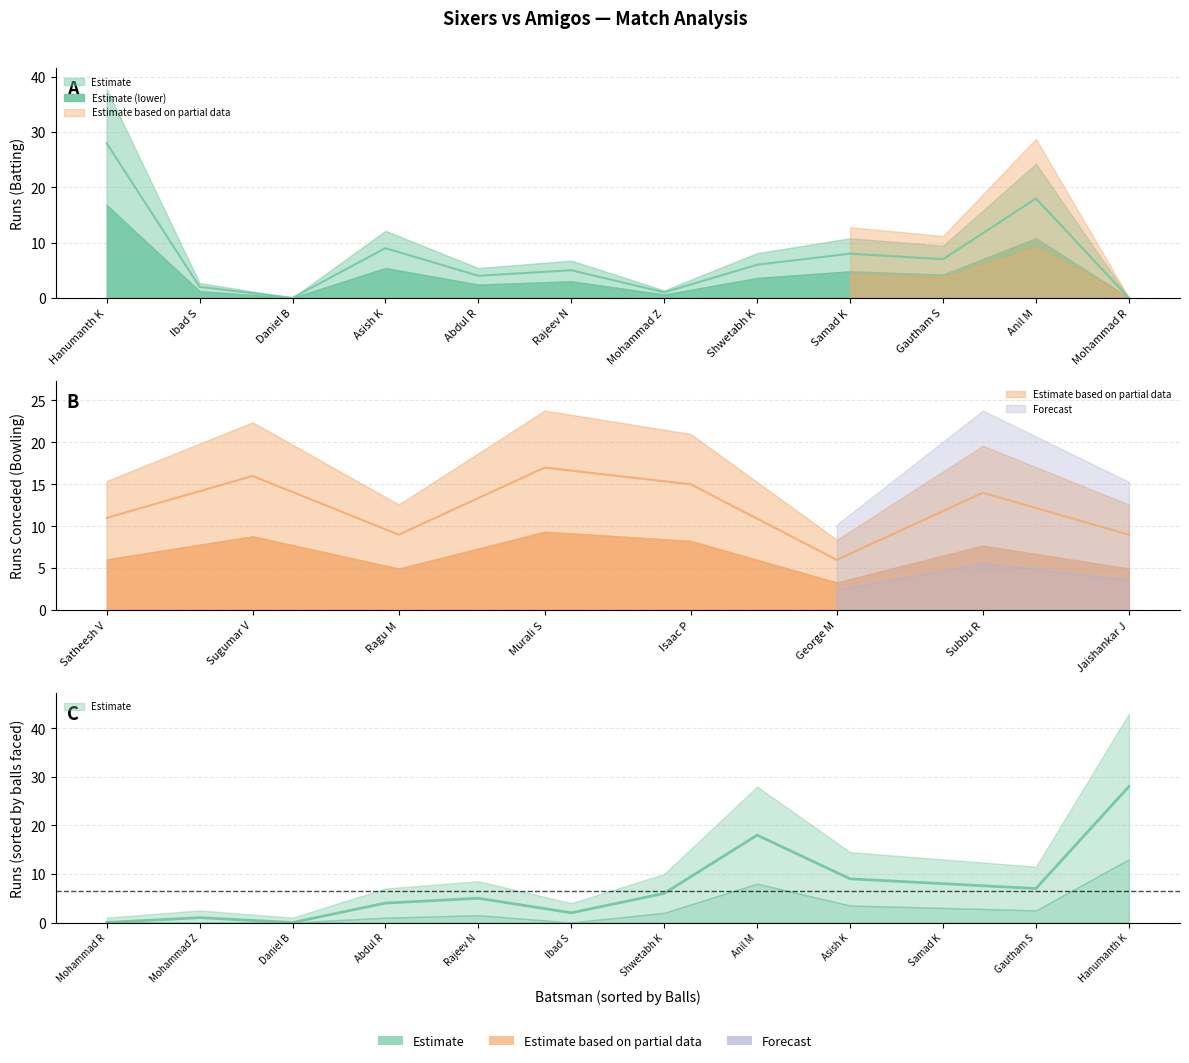

Which label corresponds to the largest value in the chart?

Hanumanth K